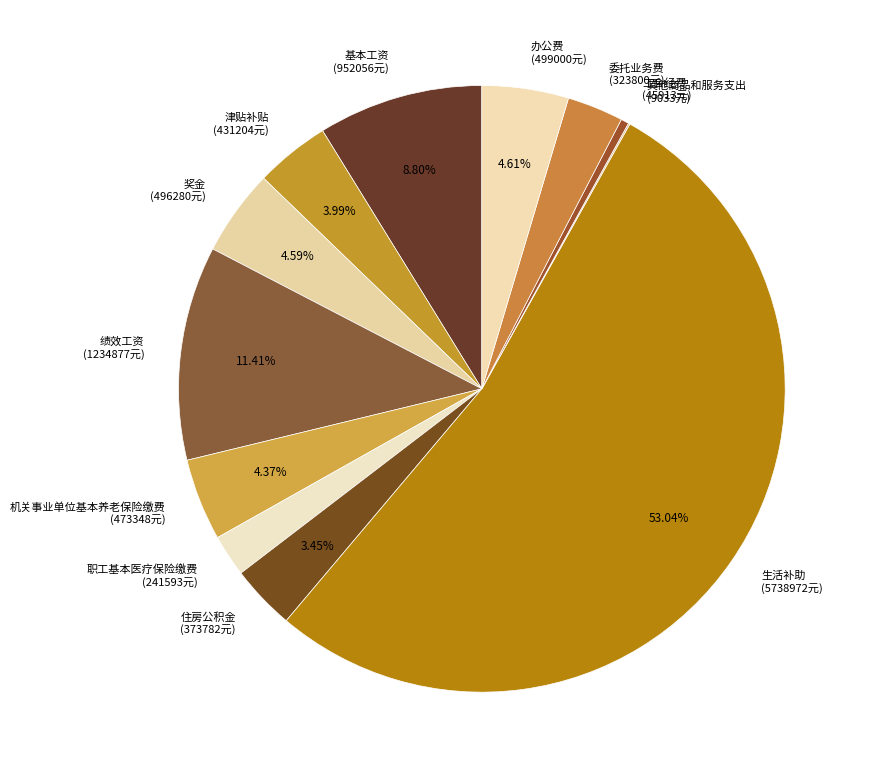

What is the ratio of the value at 办公费 to the value at 职工基本医疗保险缴费?

2.1